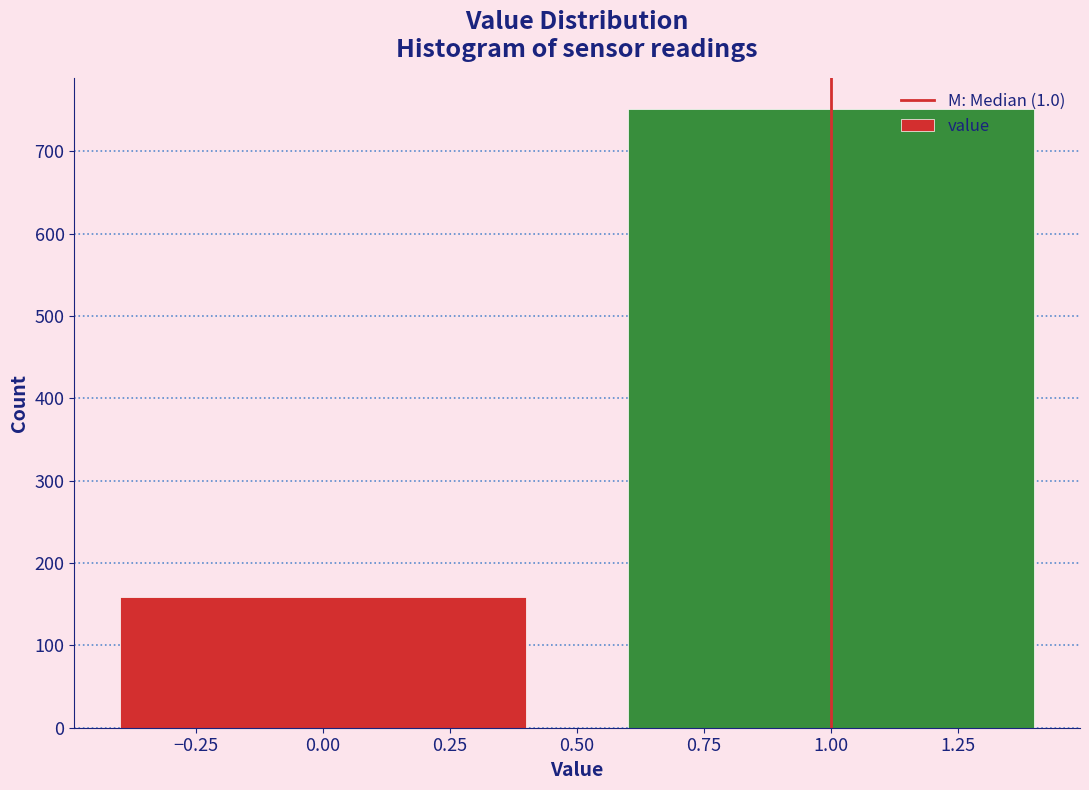

Reading left to right, list every bar in this chart as the range it spans on the x-axis followed by its height. The values are not printed on the chart, so give them approximately, as read against the axis.

-0.5 to 0.5: 160
0.5 to 1.5: 750